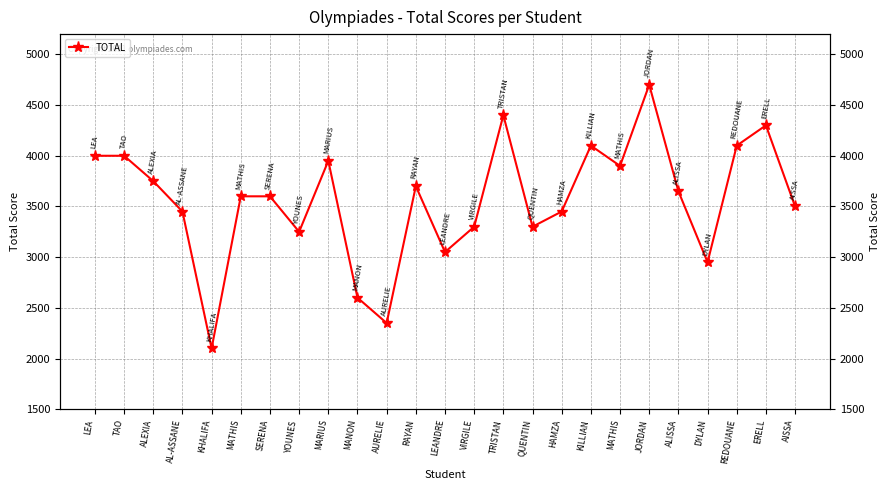

What is the average value?

3562